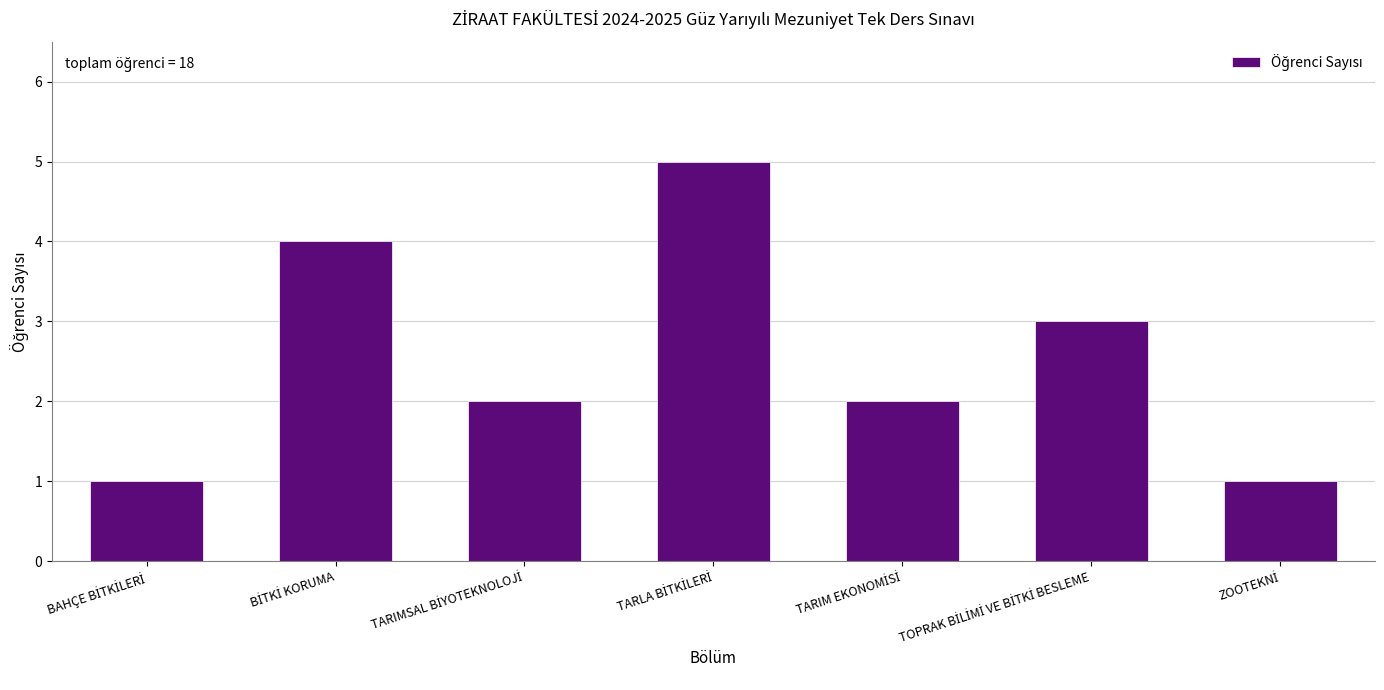

What is the difference between the maximum and minimum values?

4